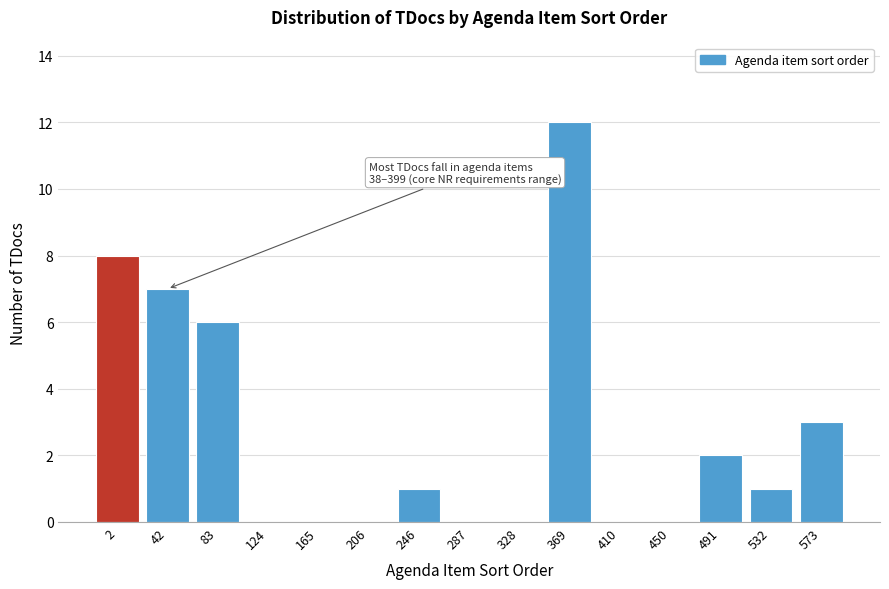

Which label corresponds to the largest value in the chart?

369